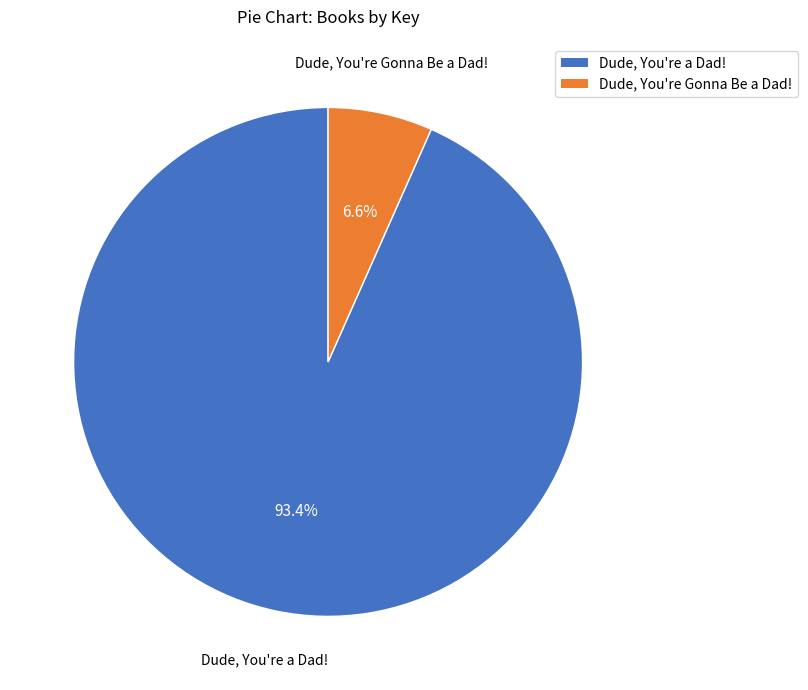

To the nearest percent, what is the combined percentage of Dude, You're a Dad! and Dude, You're Gonna Be a Dad!?

100%